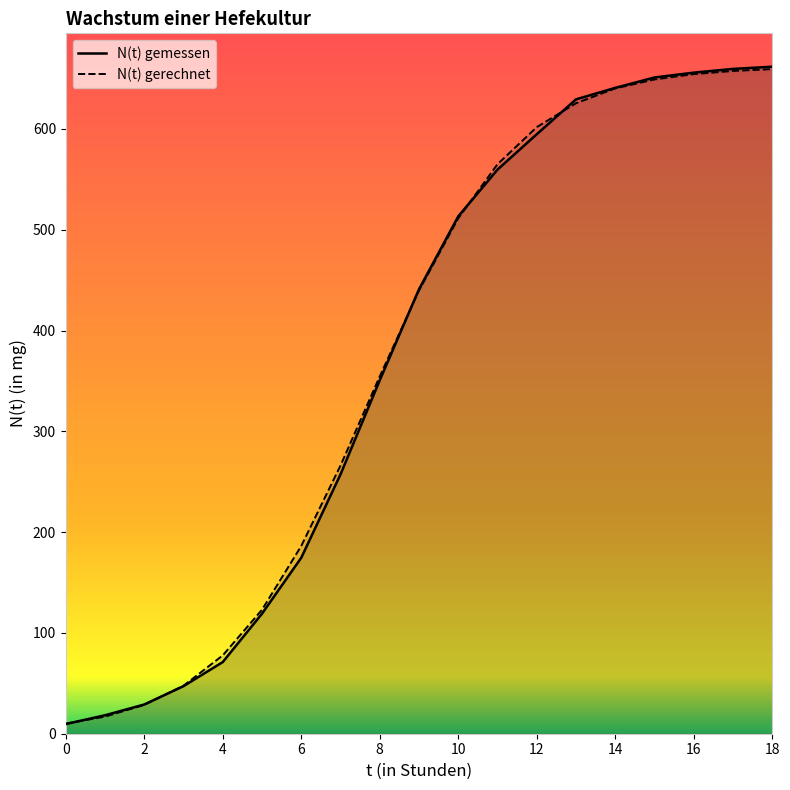

What is the total value across all series at 2?

57.6